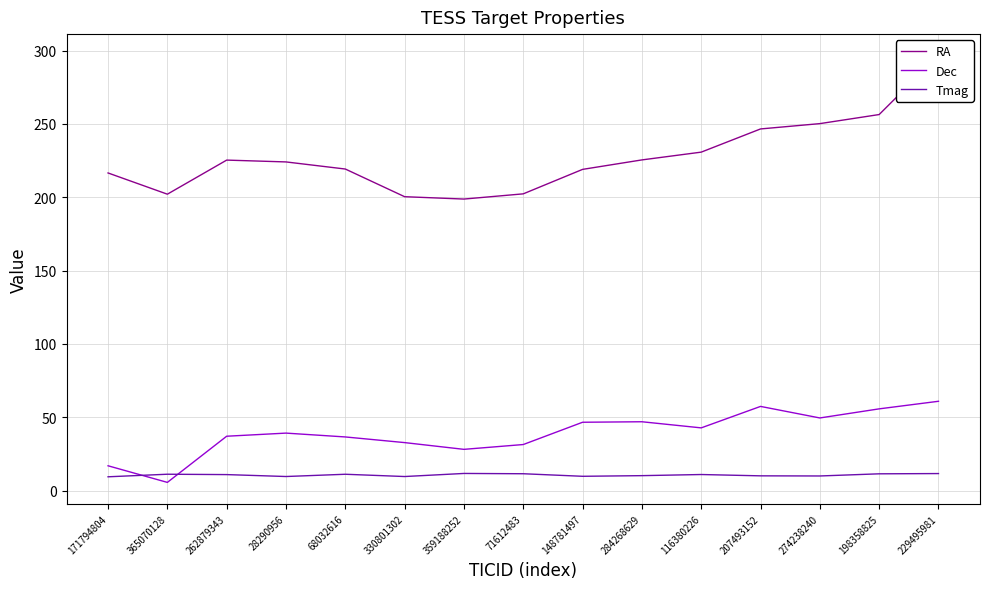

Which series has the largest total across all categories?

RA